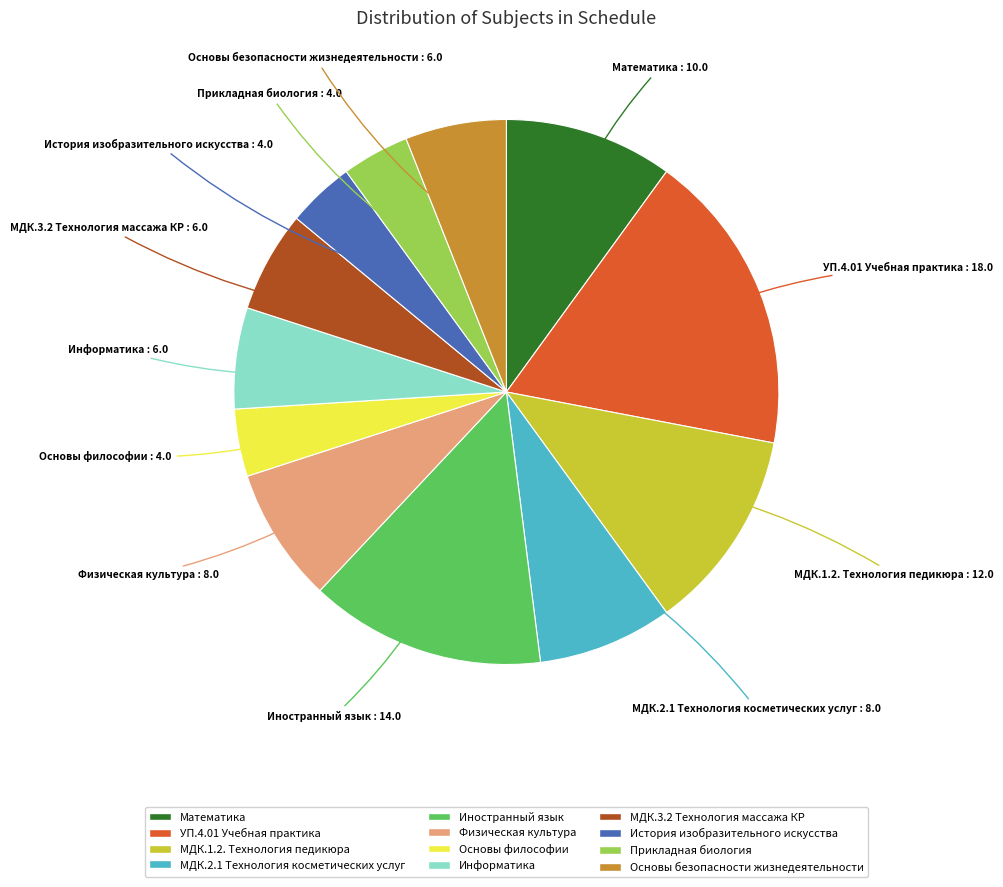

Do МДК.3.2 Технология массажа КР and История изобразительного искусства together represent more than half of the pie?

No